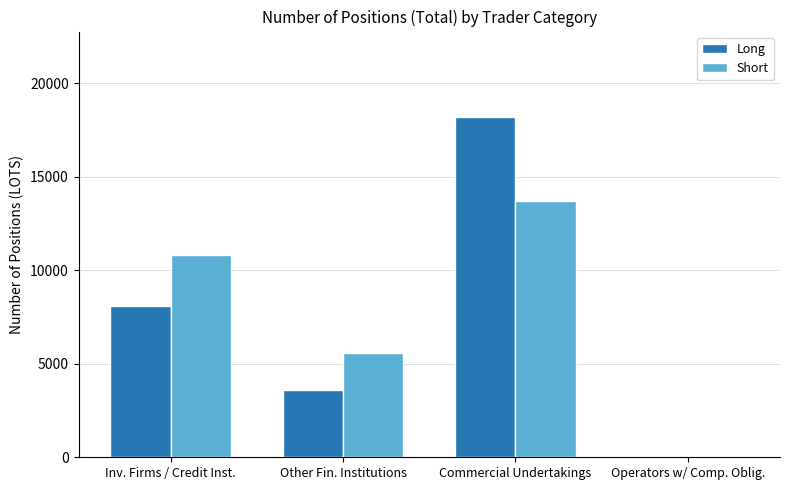

At which label is Short closest to 6849?

Other Fin. Institutions